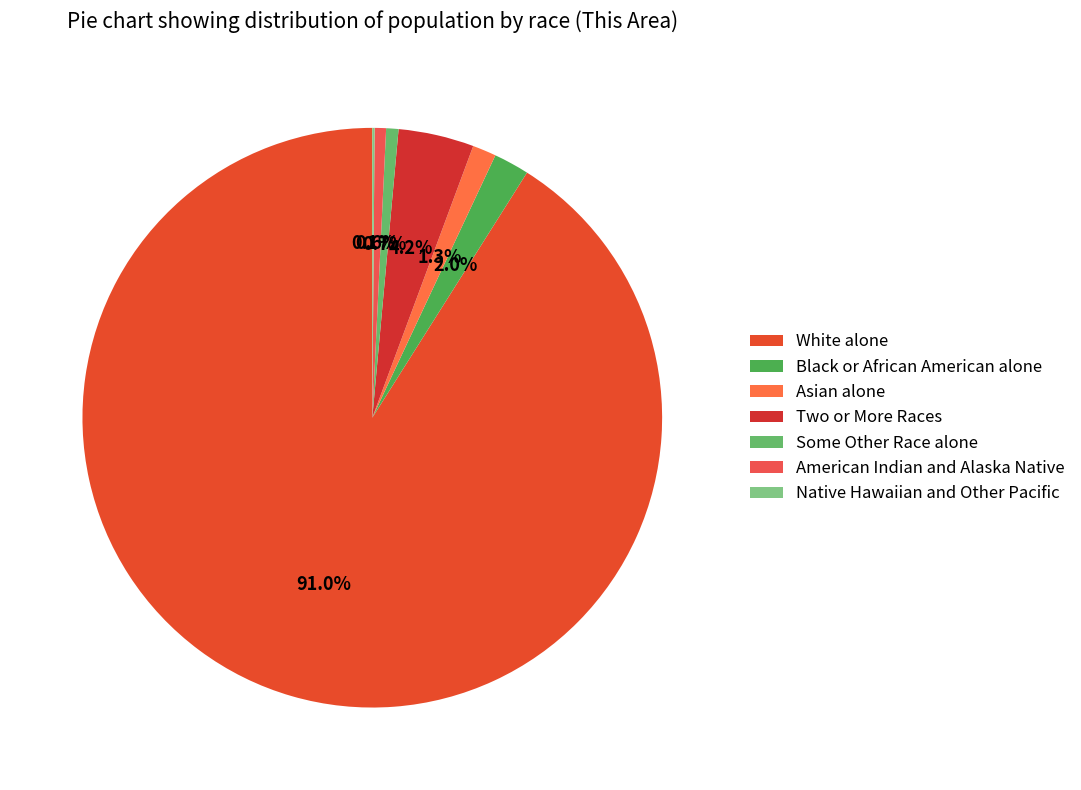

Is it true that Some Other Race alone is 1% of the pie?

True